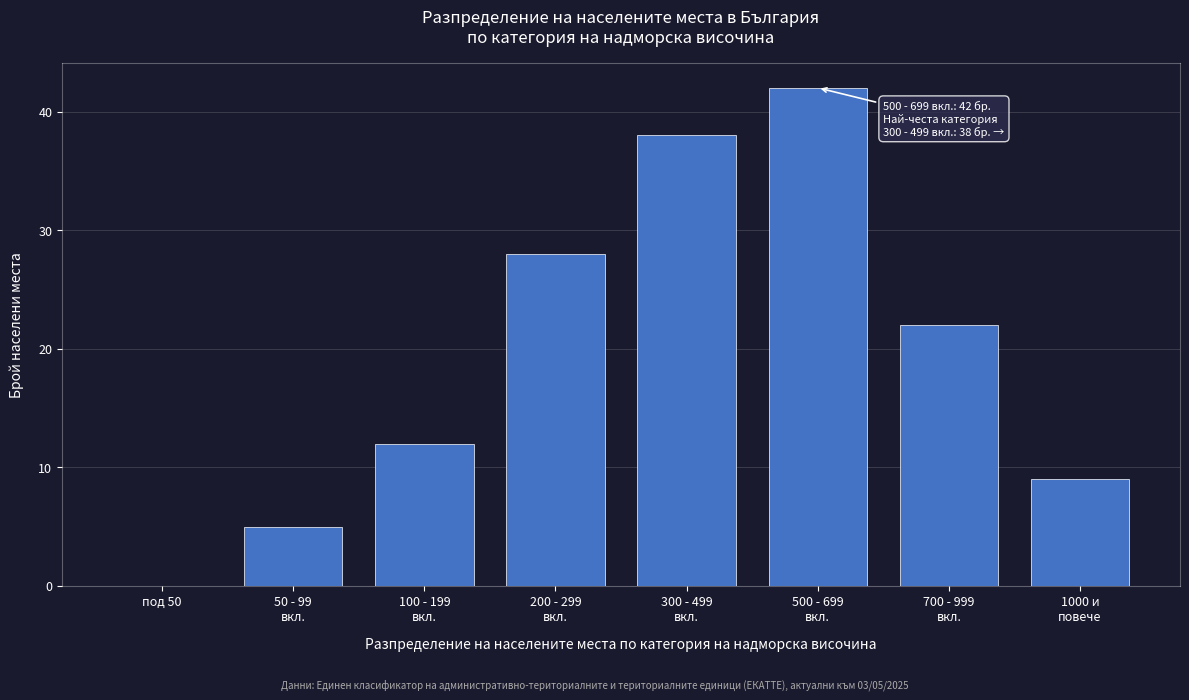

What is the sum of all values?

156